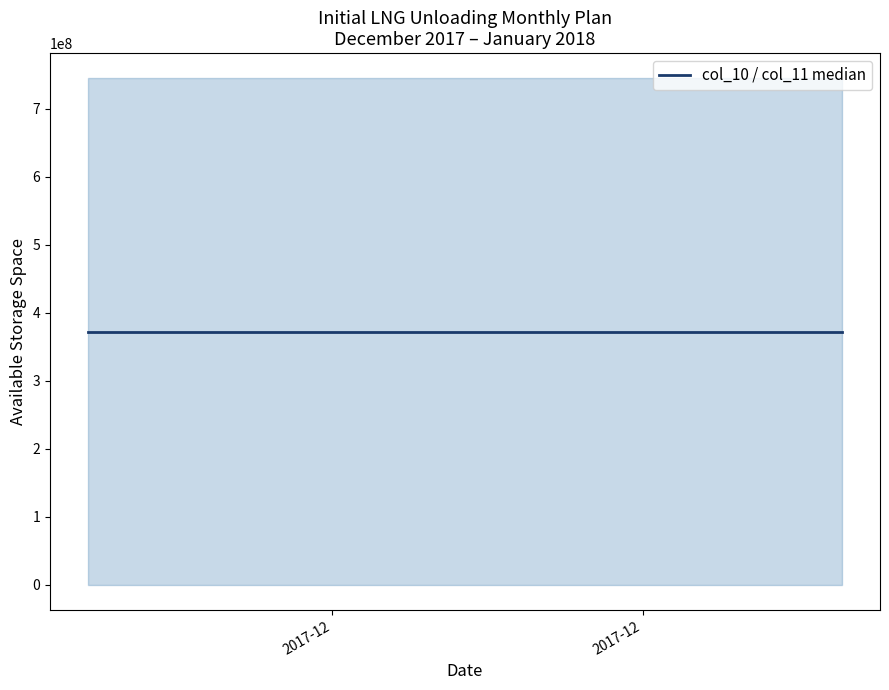

Reading left to right, list all the values displayed in this chart.

col_11: 744700000	744700000	744700000	744700000	744700000	744700000	744700000	744700000	744700000	744700000	744700000	744700000	744700000	744700000	744700000	744700000	744700000	744700000	744700000	744700000	744700000	744700000	744700000	744700000	744700000	744700000	744700000	744700000	744700000	744700000	744700000	744700000	744700000	744700000	744700000
col_10: 110000	110000	110000	110000	110000	110000	110000	110000	110000	110000	110000	110000	110000	110000	110000	110000	110000	110000	110000	110000	110000	110000	110000	110000	110000	110000	110000	110000	110000	110000	110000	110000	110000	110000	110000